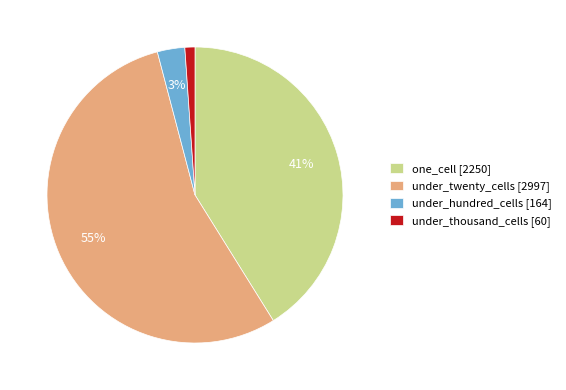

Is it true that under_hundred_cells is 3% of the pie?

True